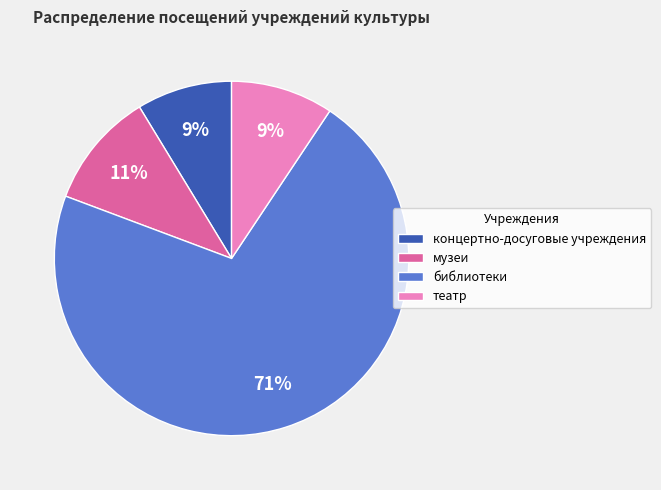

What is the ratio of the value at концертно-досуговые учреждения to the value at музеи?

0.8